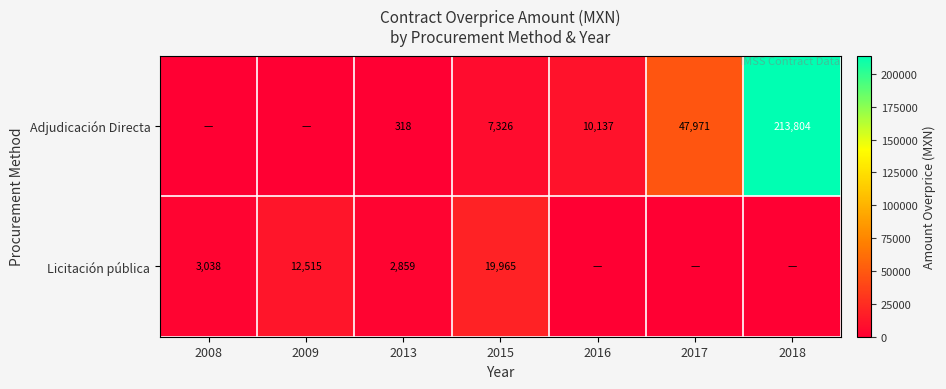

At which category does the chart reach its minimum across all series?

2008